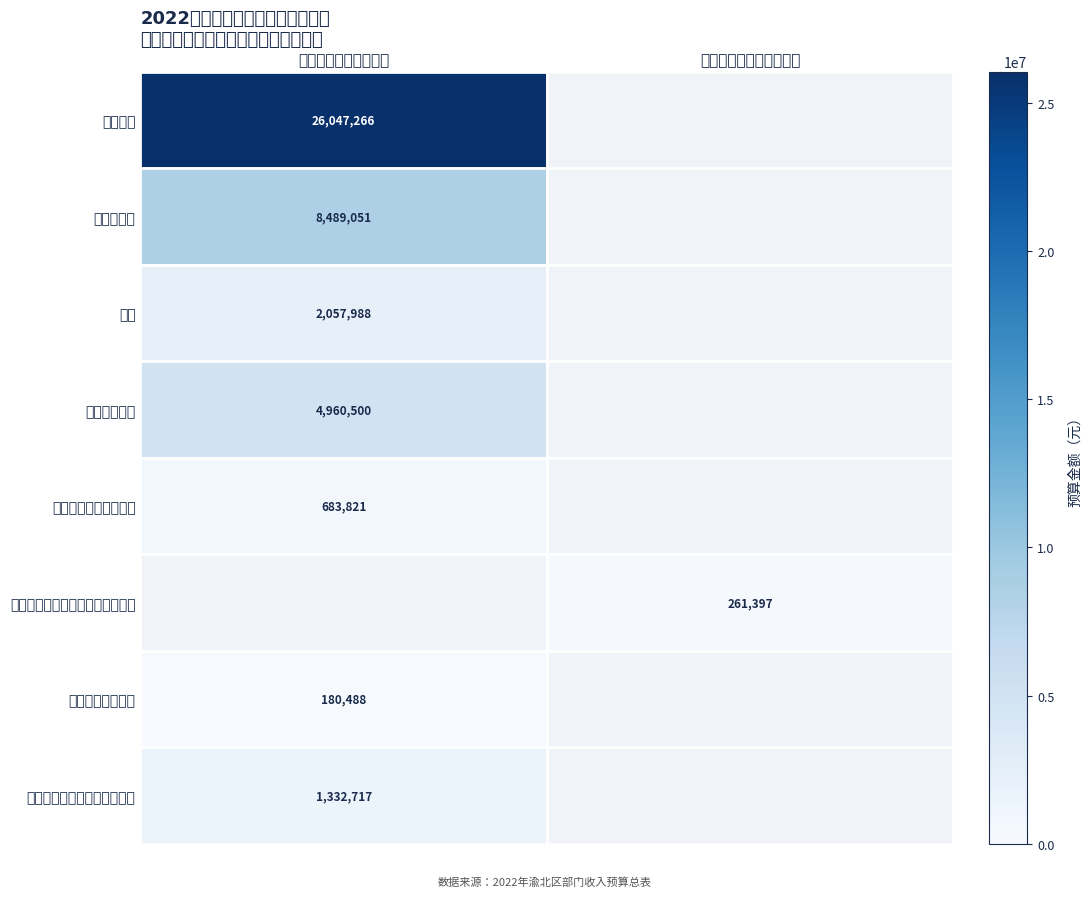

Is the value of 行政事业单位养老支出 at 一般公共预算拨款收入 greater than the value of 其他自然资源海洋气象等支出 at 一般公共预算拨款收入?

No